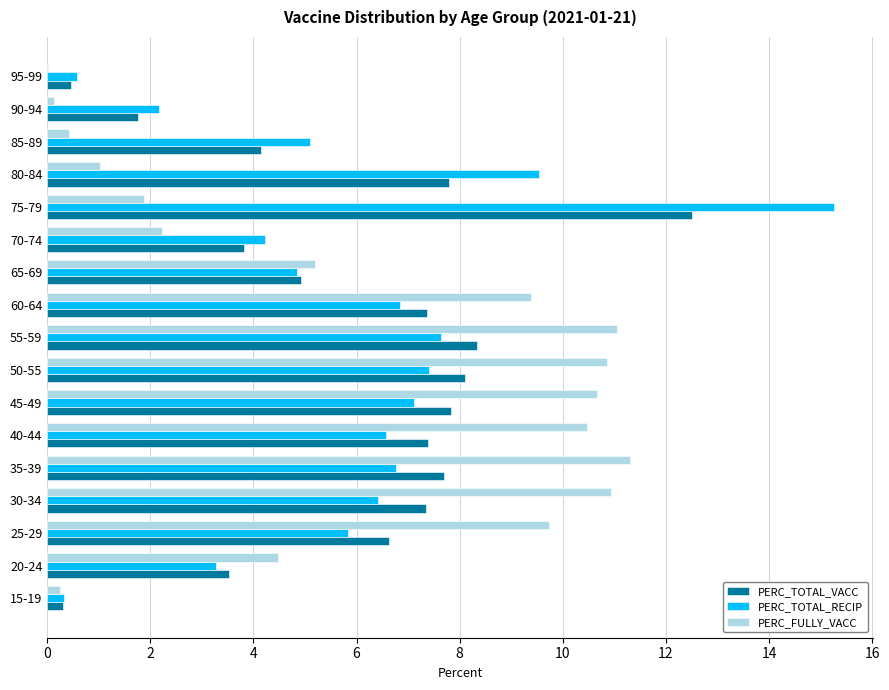

The PERC_FULLY_VACC series shows 0.0 at 95-99. True or false?

True